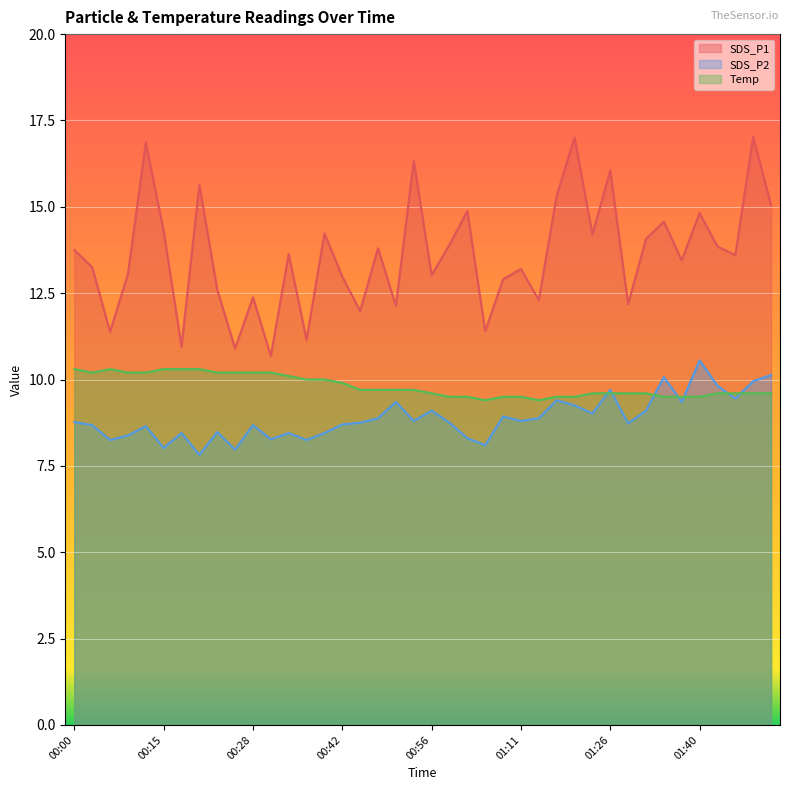

How many data points does each series have?

40